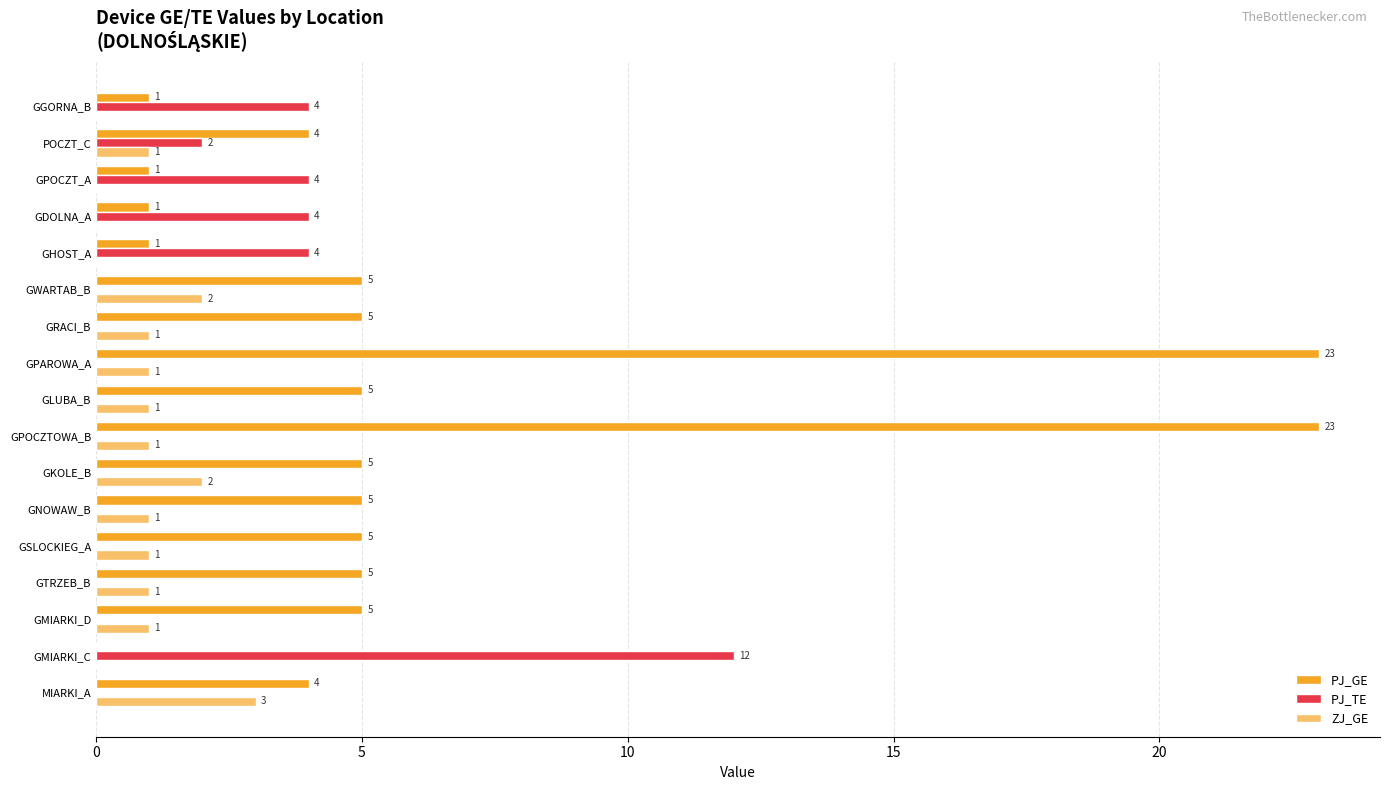

True or false: PJ_GE has a value of 1 at POCZT_C.

False